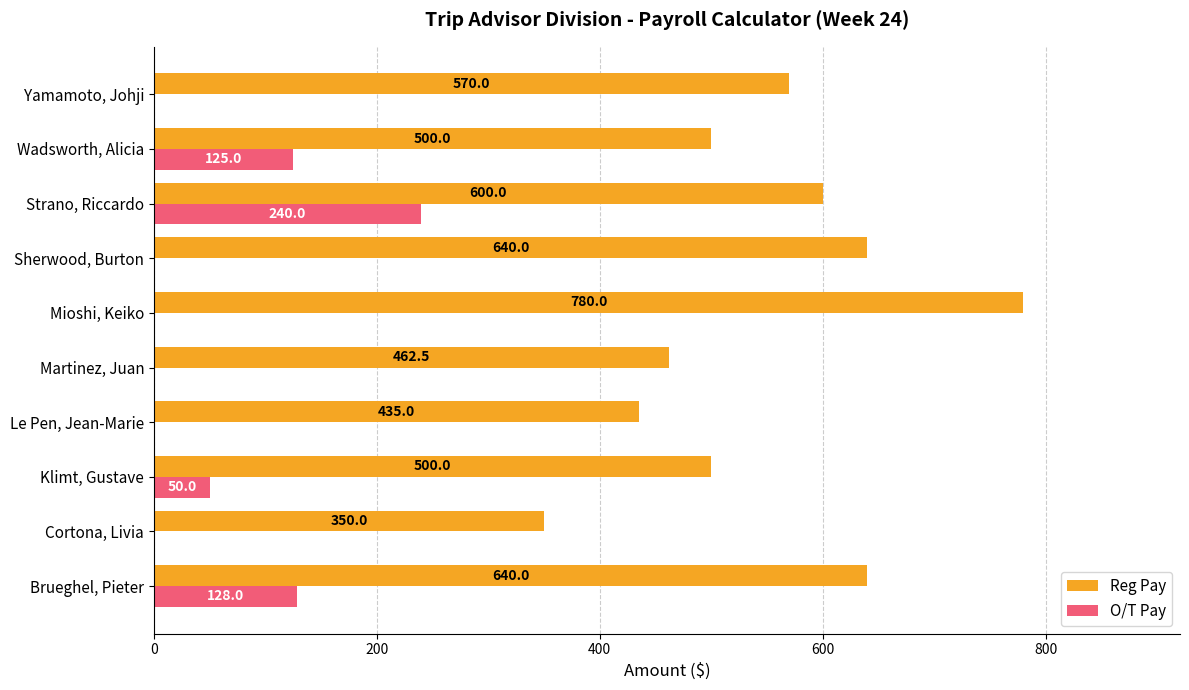

The value of O/T Pay at Wadsworth, Alicia is 125.0. True or false?

True